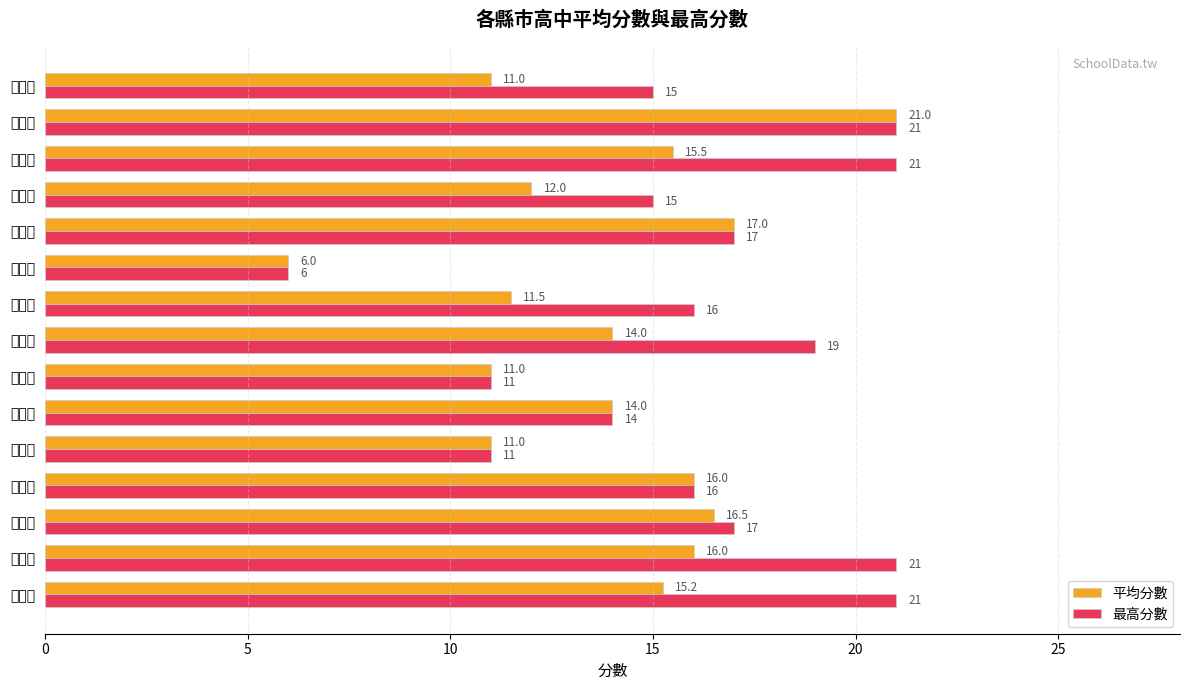

What is the greatest value displayed?

21.0